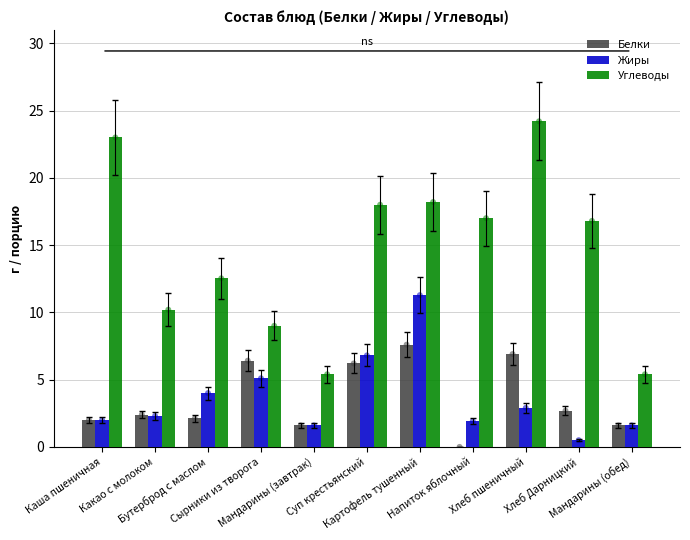

Which series has the largest Y range (max minus min)?

Углеводы